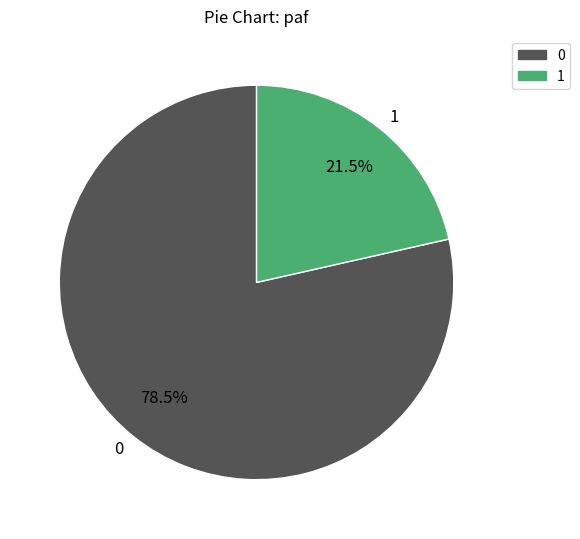

How many segments does this pie chart have?

2